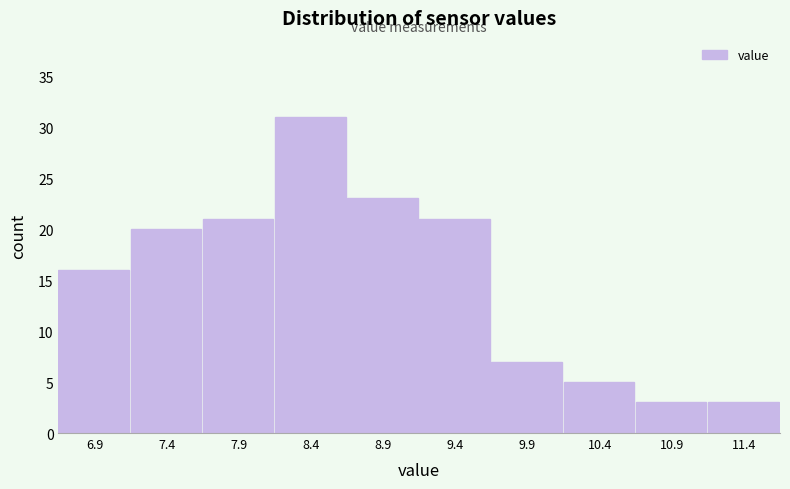

Reading left to right, transcribe this chart: for each bar, give the range it covers on the x-axis and its height. Neither the bar edges nor the heights are printed on the chart, so give them approximately, as read against the axes.

6.6 to 7.1: 16
7.1 to 7.6: 20
7.6 to 8.1: 21
8.1 to 8.6: 31
8.6 to 9.2: 23
9.2 to 9.7: 21
9.7 to 10.2: 7
10.2 to 10.7: 5
10.7 to 11.2: 3
11.2 to 11.7: 3